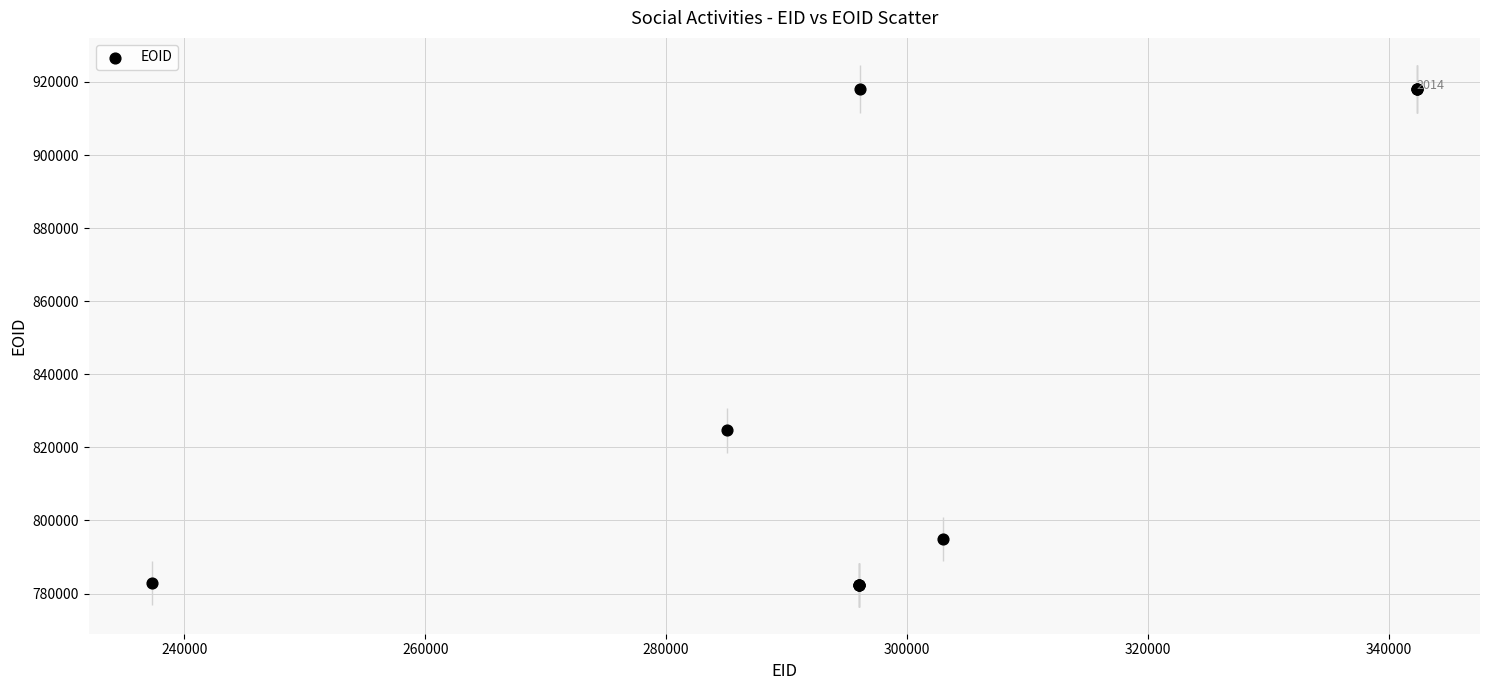

What Y value in the scatter plot is closest to 850198?

824696